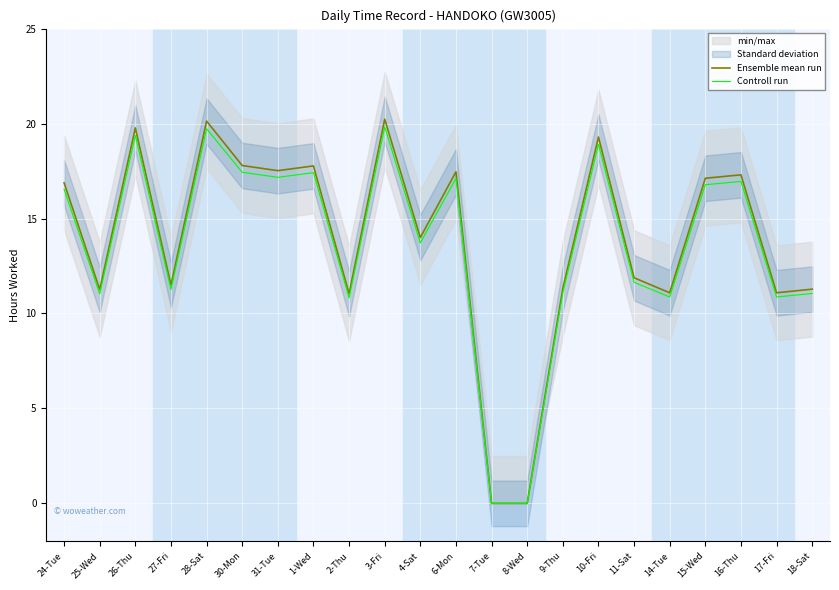

True or false: Ensemble mean run and Controll run cross at least once.

False